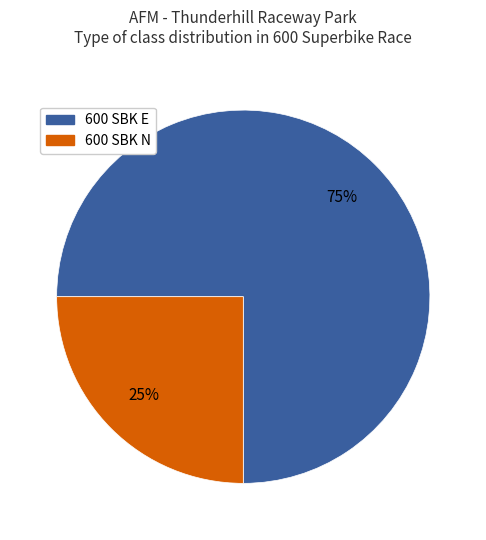

How many slices are in this pie chart?

2